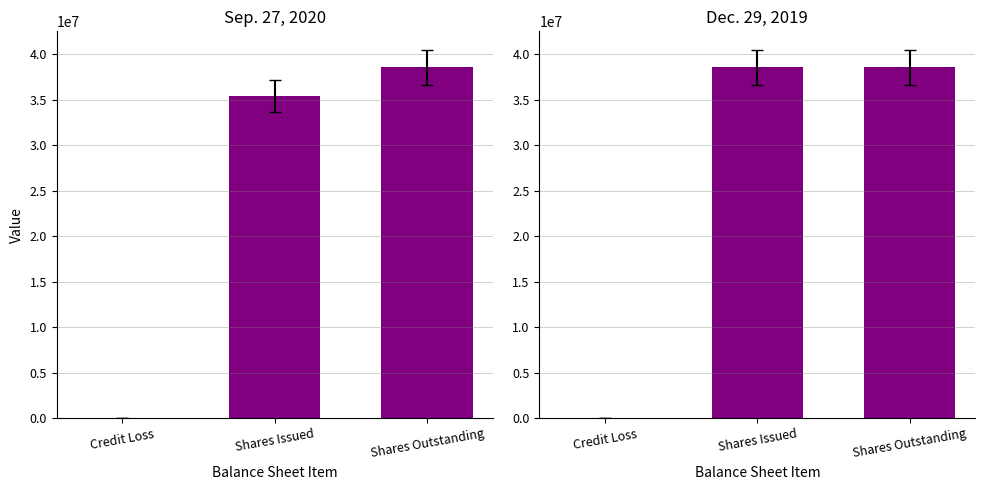

List the series in order of their peak value, highest first.

Sep. 27, 2020, Dec. 29, 2019